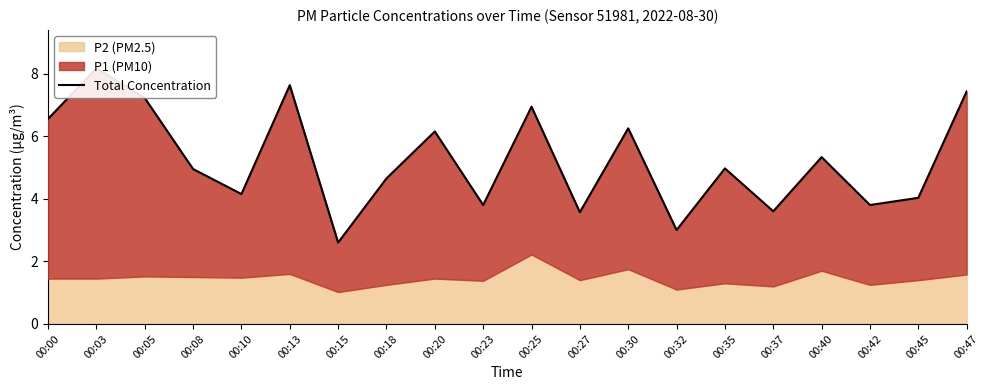

What is the maximum value shown in the chart?

8.2